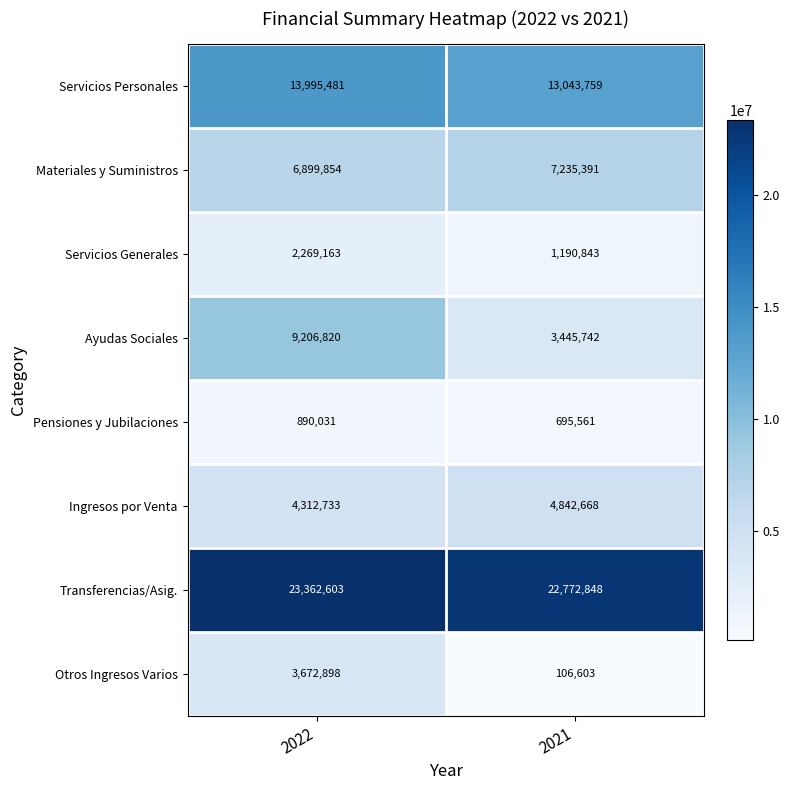

What is the maximum value shown in the chart?

23362603